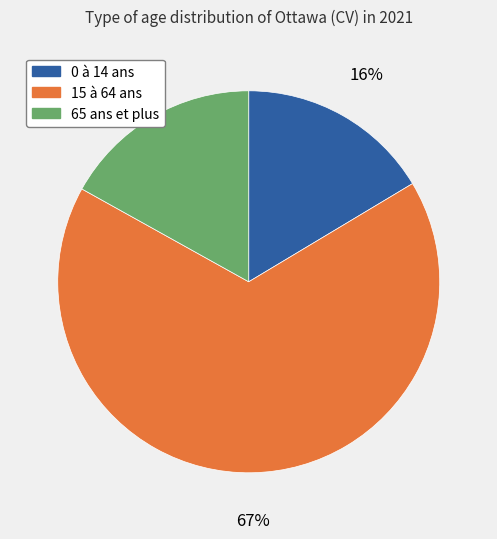

Count the number of slices in the pie.

3